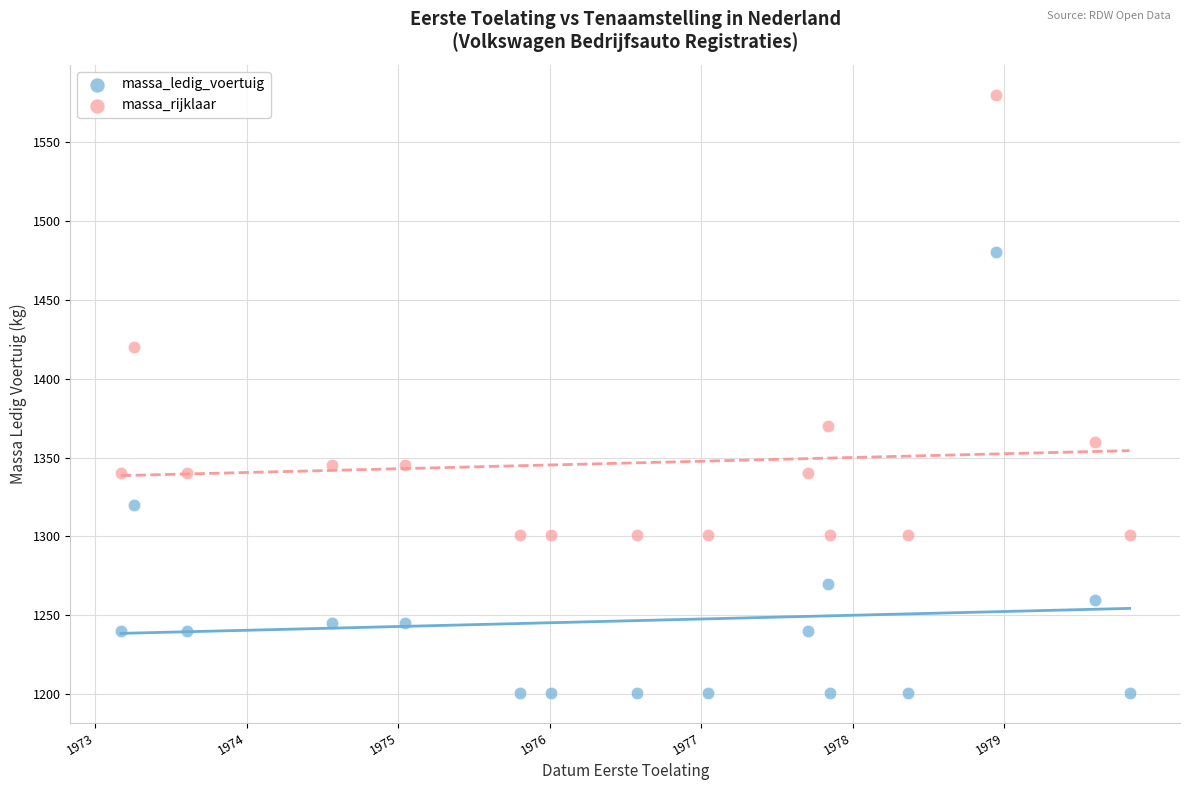

In the massa_rijklaar series, what Y value is closest to 1440?

1420